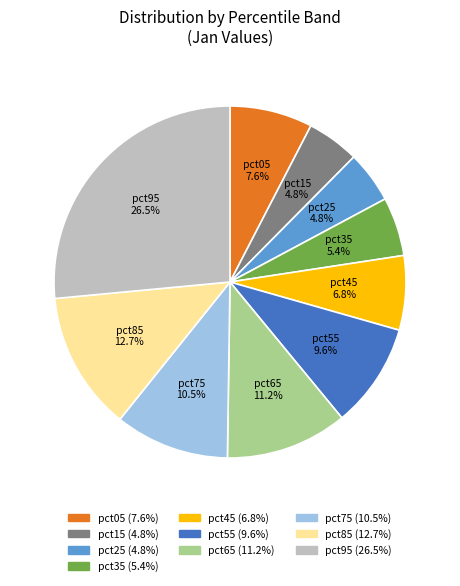

To the nearest percent, what is the difference between the pct25 and pct35 slice percentages?

1%